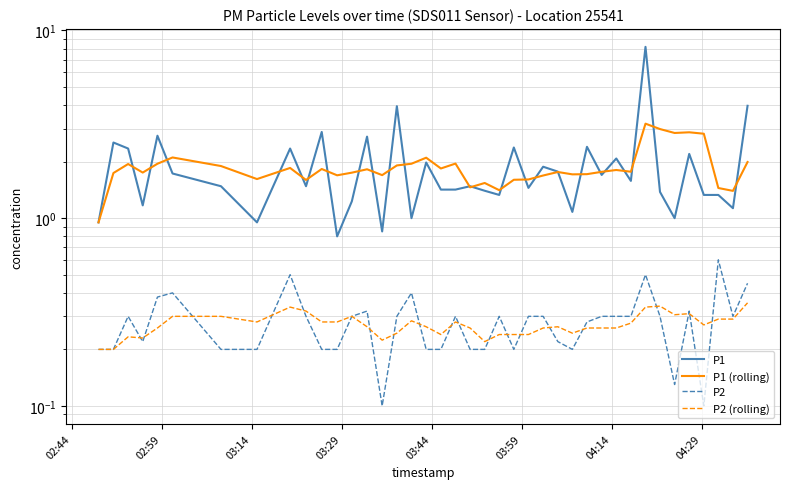

How many lines are shown in the chart?

4